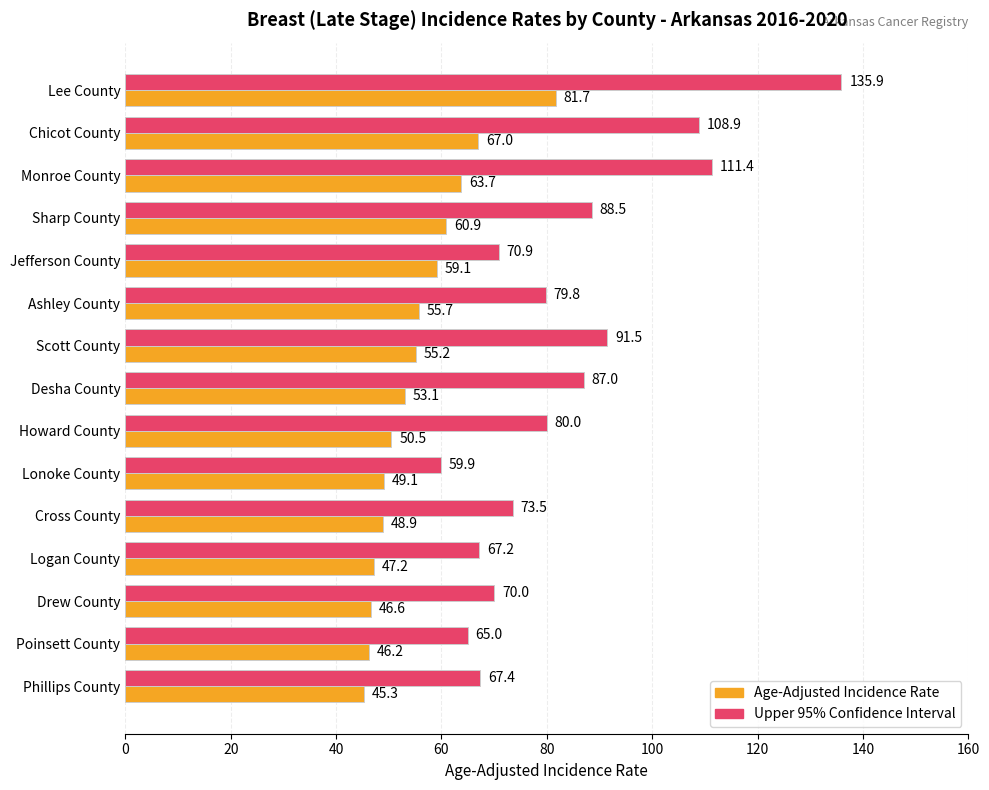

What is the total value across all series at Chicot County?

175.9